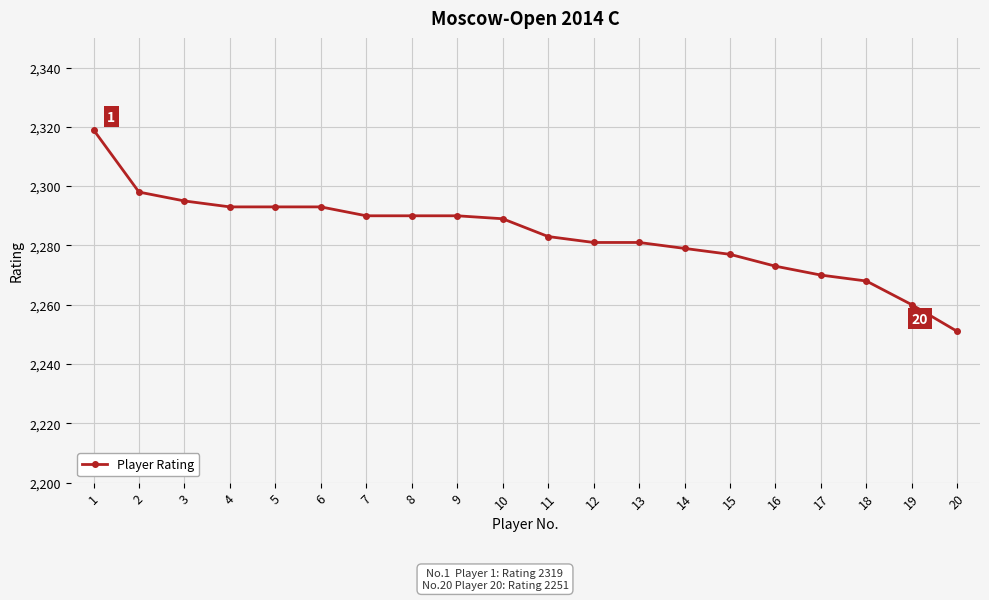

Reading right to left, transcribe all the data shown in this chart.

2251	2260	2268	2270	2273	2277	2279	2281	2281	2283	2289	2290	2290	2290	2293	2293	2293	2295	2298	2319